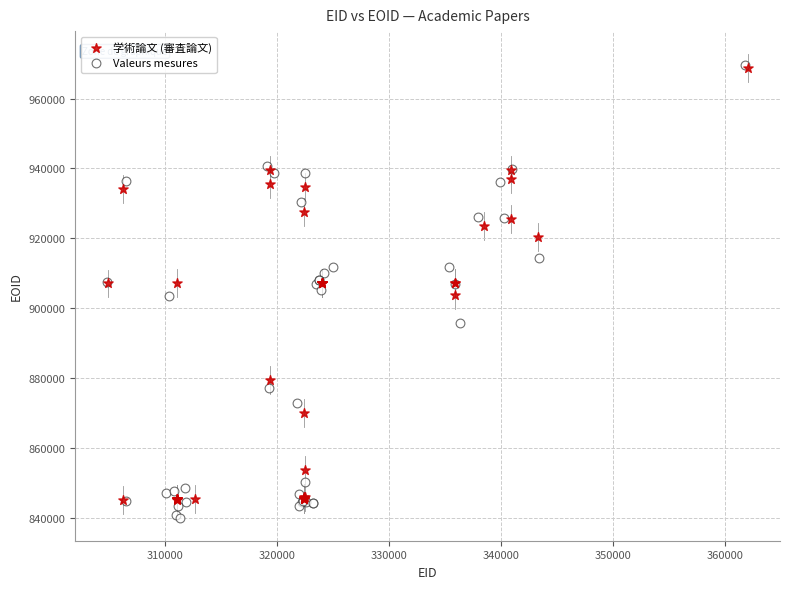

Which series has the largest Y range (max minus min)?

Valeurs mesures